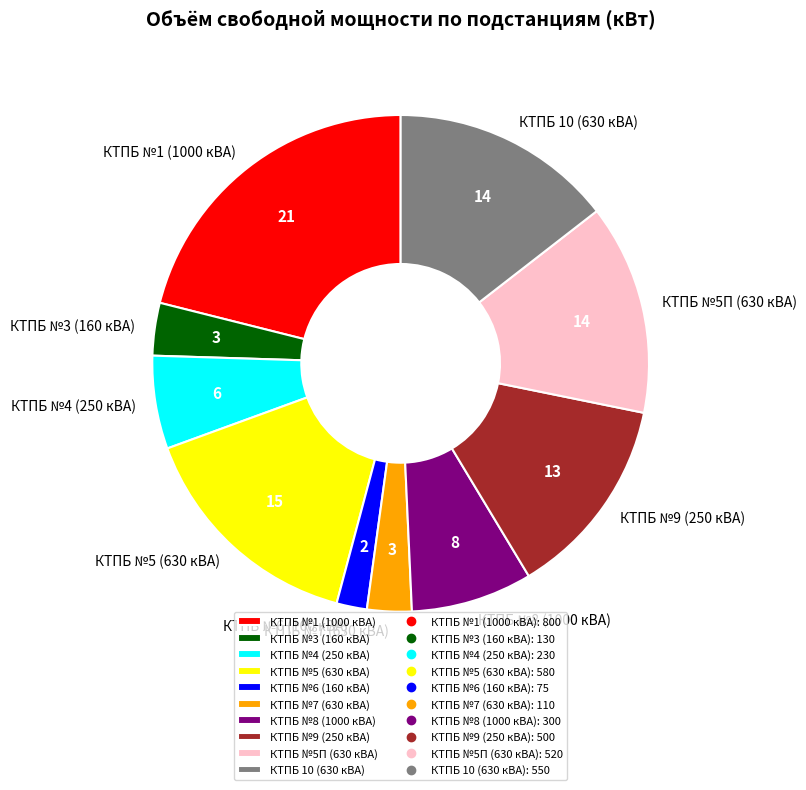

Does КТПБ №5 (630 кВА) account for over 50% of the chart?

No